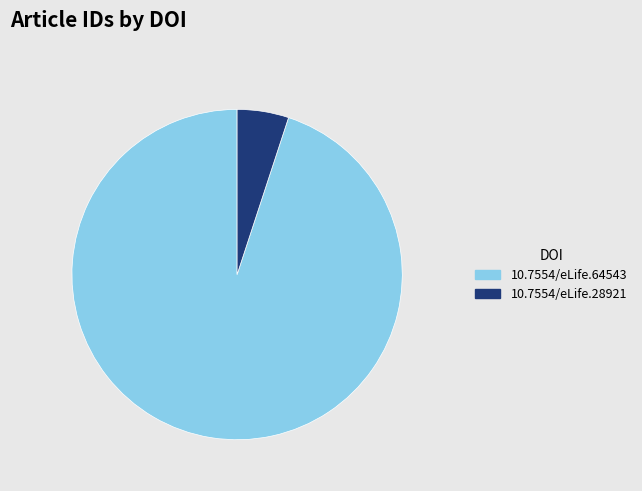

How many slices are in this pie chart?

2